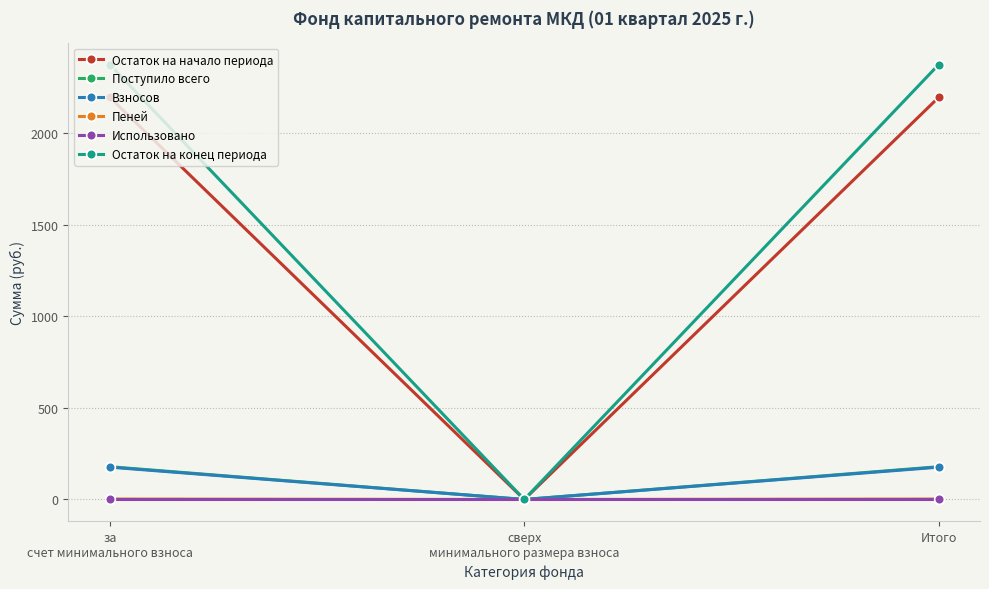

Count the number of data series in this chart.

6